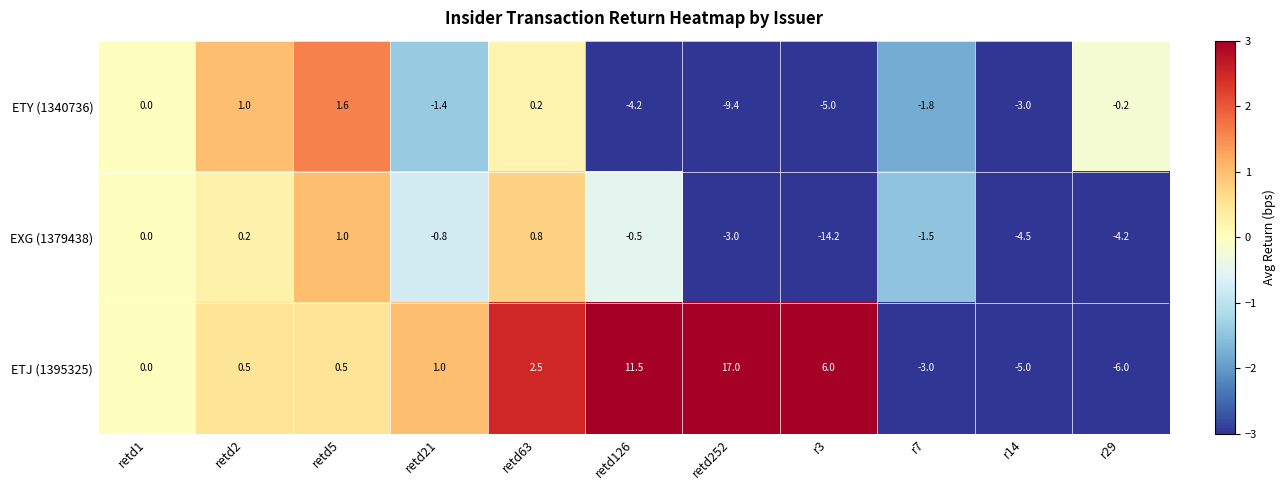

What is the average value of the ETY (1340736) series?

-2.0